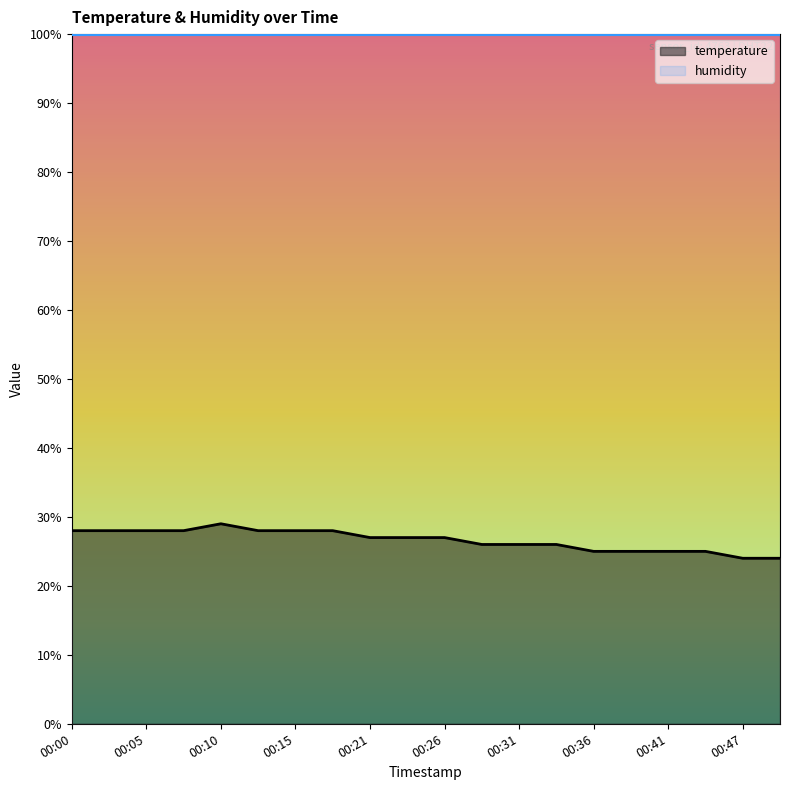

What is the minimum value for humidity?

99.9